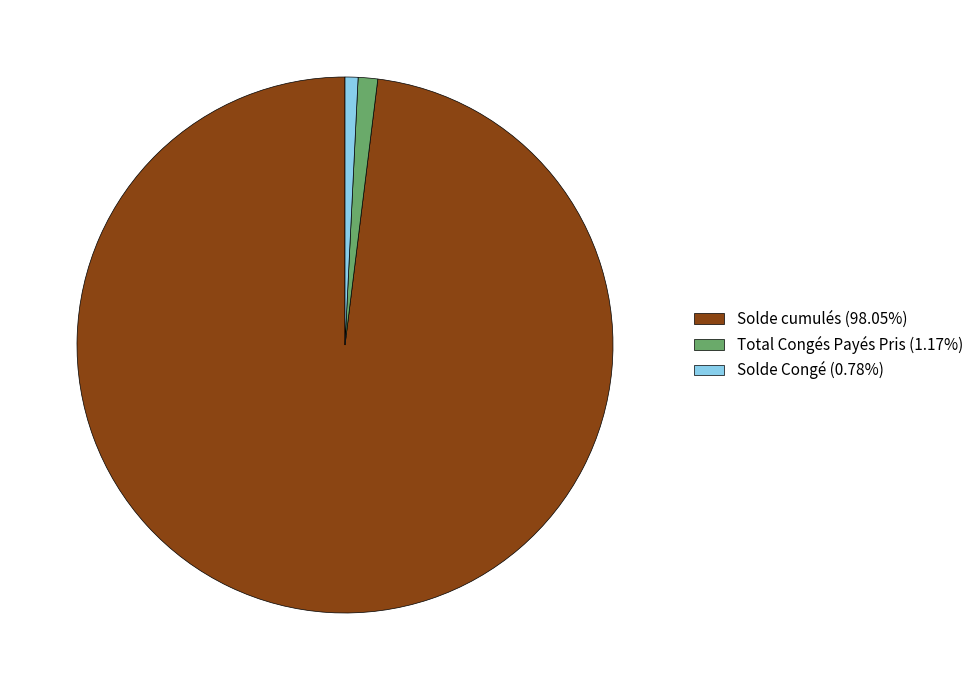

Do Solde Congé (0.78%) and Solde cumulés (98.05%) together represent more than half of the pie?

Yes